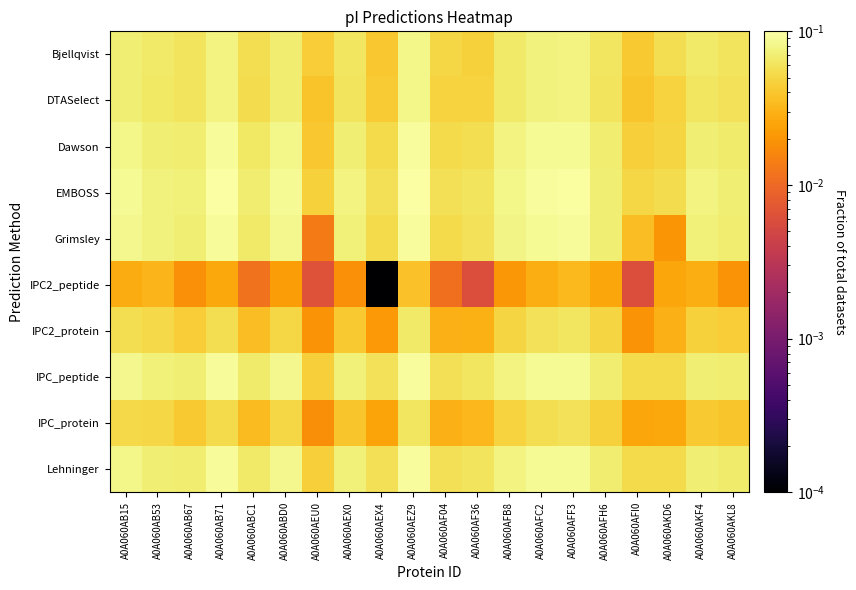

Reading left to right, transcribe all the data shown in this chart.

Bjellqvist: A0A060AB15=0.1	A0A060AB53=0.1	A0A060AB67=0.1	A0A060AB71=0.1	A0A060ABC1=0.1	A0A060ABD0=0.1	A0A060AEU0=0.0	A0A060AEX0=0.1	A0A060AEX4=0.0	A0A060AEZ9=0.1	A0A060AF04=0.1	A0A060AF36=0.0	A0A060AFB8=0.1	A0A060AFC2=0.1	A0A060AFF3=0.1	A0A060AFH6=0.1	A0A060AFI0=0.0	A0A060AKD6=0.1	A0A060AKF4=0.1	A0A060AKL8=0.1
DTASelect: A0A060AB15=0.1	A0A060AB53=0.1	A0A060AB67=0.1	A0A060AB71=0.1	A0A060ABC1=0.1	A0A060ABD0=0.1	A0A060AEU0=0.0	A0A060AEX0=0.1	A0A060AEX4=0.0	A0A060AEZ9=0.1	A0A060AF04=0.0	A0A060AF36=0.0	A0A060AFB8=0.1	A0A060AFC2=0.1	A0A060AFF3=0.1	A0A060AFH6=0.1	A0A060AFI0=0.0	A0A060AKD6=0.0	A0A060AKF4=0.1	A0A060AKL8=0.1
Dawson: A0A060AB15=0.1	A0A060AB53=0.1	A0A060AB67=0.1	A0A060AB71=0.1	A0A060ABC1=0.1	A0A060ABD0=0.1	A0A060AEU0=0.0	A0A060AEX0=0.1	A0A060AEX4=0.1	A0A060AEZ9=0.1	A0A060AF04=0.1	A0A060AF36=0.1	A0A060AFB8=0.1	A0A060AFC2=0.1	A0A060AFF3=0.1	A0A060AFH6=0.1	A0A060AFI0=0.0	A0A060AKD6=0.0	A0A060AKF4=0.1	A0A060AKL8=0.1
EMBOSS: A0A060AB15=0.1	A0A060AB53=0.1	A0A060AB67=0.1	A0A060AB71=0.1	A0A060ABC1=0.1	A0A060ABD0=0.1	A0A060AEU0=0.0	A0A060AEX0=0.1	A0A060AEX4=0.1	A0A060AEZ9=0.1	A0A060AF04=0.1	A0A060AF36=0.1	A0A060AFB8=0.1	A0A060AFC2=0.1	A0A060AFF3=0.1	A0A060AFH6=0.1	A0A060AFI0=0.1	A0A060AKD6=0.1	A0A060AKF4=0.1	A0A060AKL8=0.1
Grimsley: A0A060AB15=0.1	A0A060AB53=0.1	A0A060AB67=0.1	A0A060AB71=0.1	A0A060ABC1=0.1	A0A060ABD0=0.1	A0A060AEU0=0.0	A0A060AEX0=0.1	A0A060AEX4=0.1	A0A060AEZ9=0.1	A0A060AF04=0.1	A0A060AF36=0.1	A0A060AFB8=0.1	A0A060AFC2=0.1	A0A060AFF3=0.1	A0A060AFH6=0.1	A0A060AFI0=0.0	A0A060AKD6=0.0	A0A060AKF4=0.1	A0A060AKL8=0.1
IPC2_peptide: A0A060AB15=0.0	A0A060AB53=0.0	A0A060AB67=0.0	A0A060AB71=0.0	A0A060ABC1=0.0	A0A060ABD0=0.0	A0A060AEU0=0.0	A0A060AEX0=0.0	A0A060AEX4=0.0	A0A060AEZ9=0.0	A0A060AF04=0.0	A0A060AF36=0.0	A0A060AFB8=0.0	A0A060AFC2=0.0	A0A060AFF3=0.0	A0A060AFH6=0.0	A0A060AFI0=0.0	A0A060AKD6=0.0	A0A060AKF4=0.0	A0A060AKL8=0.0
IPC2_protein: A0A060AB15=0.1	A0A060AB53=0.1	A0A060AB67=0.0	A0A060AB71=0.1	A0A060ABC1=0.0	A0A060ABD0=0.1	A0A060AEU0=0.0	A0A060AEX0=0.0	A0A060AEX4=0.0	A0A060AEZ9=0.1	A0A060AF04=0.0	A0A060AF36=0.0	A0A060AFB8=0.0	A0A060AFC2=0.1	A0A060AFF3=0.1	A0A060AFH6=0.0	A0A060AFI0=0.0	A0A060AKD6=0.0	A0A060AKF4=0.0	A0A060AKL8=0.0
IPC_peptide: A0A060AB15=0.1	A0A060AB53=0.1	A0A060AB67=0.1	A0A060AB71=0.1	A0A060ABC1=0.1	A0A060ABD0=0.1	A0A060AEU0=0.0	A0A060AEX0=0.1	A0A060AEX4=0.1	A0A060AEZ9=0.1	A0A060AF04=0.1	A0A060AF36=0.1	A0A060AFB8=0.1	A0A060AFC2=0.1	A0A060AFF3=0.1	A0A060AFH6=0.1	A0A060AFI0=0.1	A0A060AKD6=0.1	A0A060AKF4=0.1	A0A060AKL8=0.1
IPC_protein: A0A060AB15=0.1	A0A060AB53=0.0	A0A060AB67=0.0	A0A060AB71=0.1	A0A060ABC1=0.0	A0A060ABD0=0.0	A0A060AEU0=0.0	A0A060AEX0=0.0	A0A060AEX4=0.0	A0A060AEZ9=0.1	A0A060AF04=0.0	A0A060AF36=0.0	A0A060AFB8=0.0	A0A060AFC2=0.1	A0A060AFF3=0.1	A0A060AFH6=0.0	A0A060AFI0=0.0	A0A060AKD6=0.0	A0A060AKF4=0.0	A0A060AKL8=0.0
Lehninger: A0A060AB15=0.1	A0A060AB53=0.1	A0A060AB67=0.1	A0A060AB71=0.1	A0A060ABC1=0.1	A0A060ABD0=0.1	A0A060AEU0=0.0	A0A060AEX0=0.1	A0A060AEX4=0.1	A0A060AEZ9=0.1	A0A060AF04=0.1	A0A060AF36=0.1	A0A060AFB8=0.1	A0A060AFC2=0.1	A0A060AFF3=0.1	A0A060AFH6=0.1	A0A060AFI0=0.1	A0A060AKD6=0.1	A0A060AKF4=0.1	A0A060AKL8=0.1